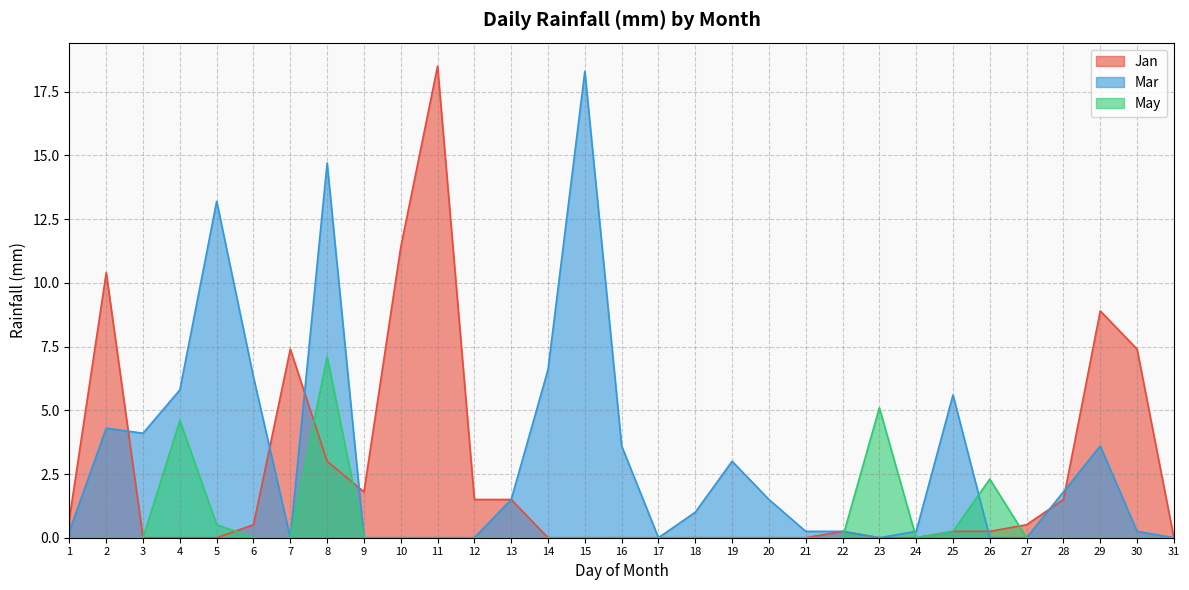

What is the difference between the maximum and second lowest values in the Jan series?

18.5